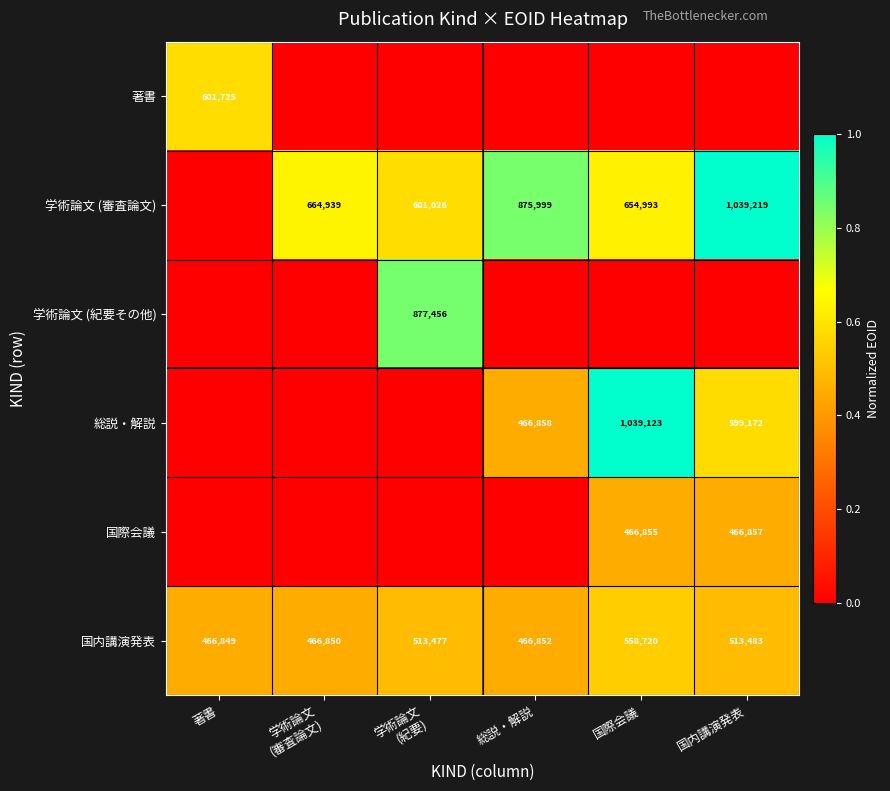

True or false: 国内講演発表 has a value of 785907 at 著書.

False